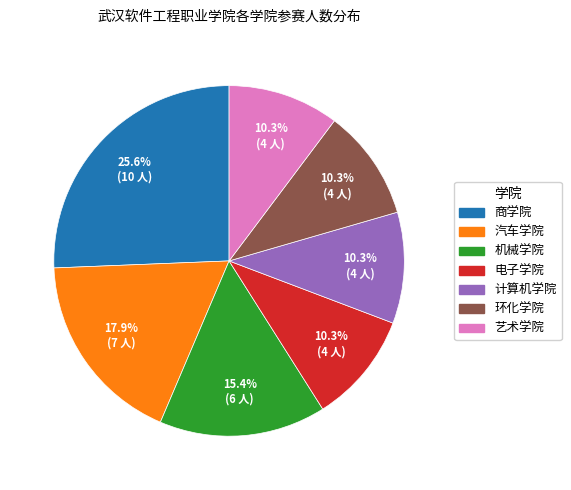

Combined, do 汽车学院 and 电子学院 account for over 50%?

No